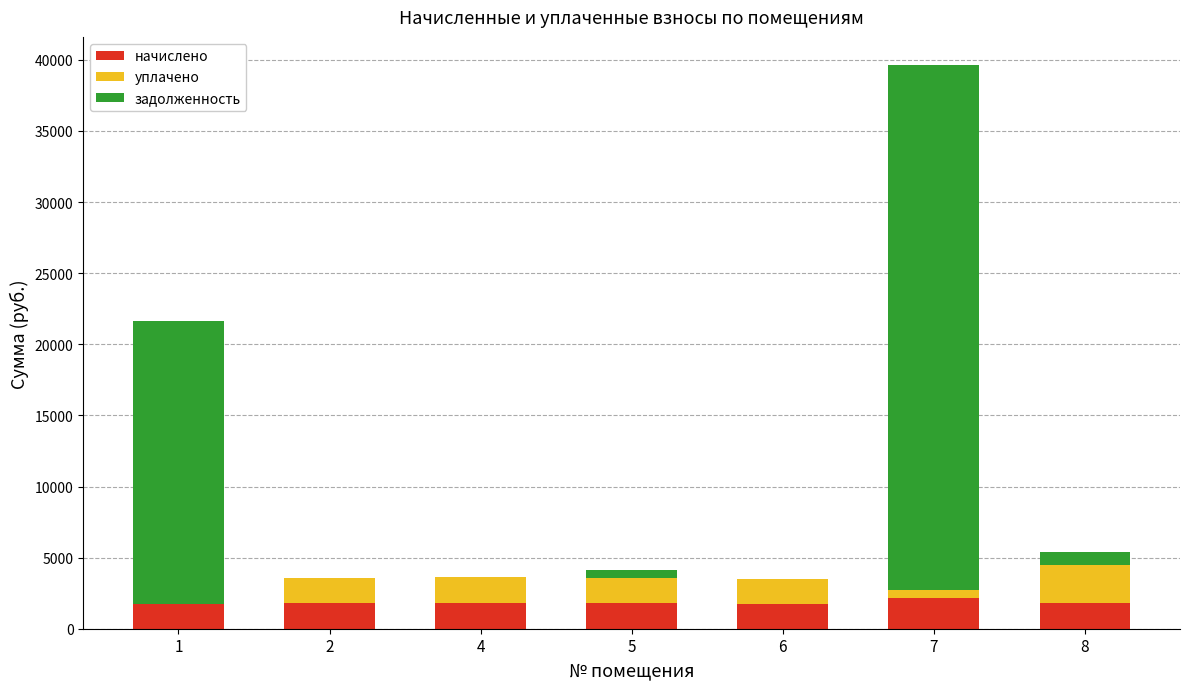

At which category is the sum across all series the highest?

7